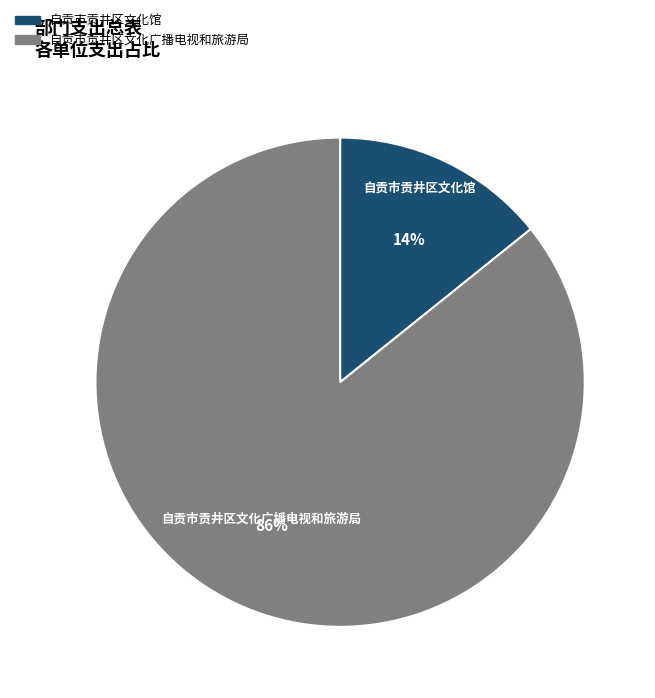

To the nearest percent, what is the difference between the largest and smallest slice percentages?

72%